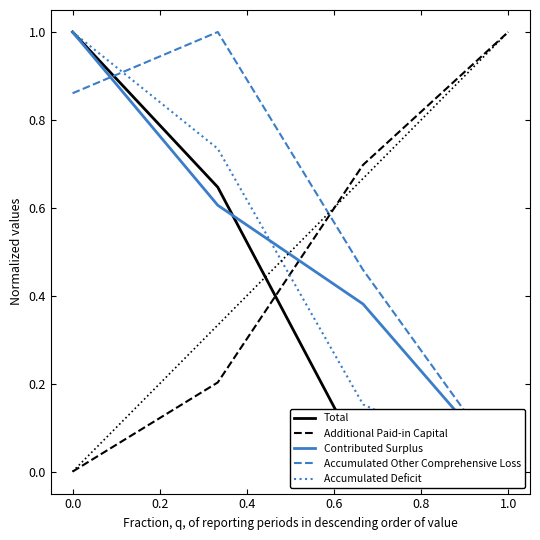

How many distinct data groups are displayed?

5